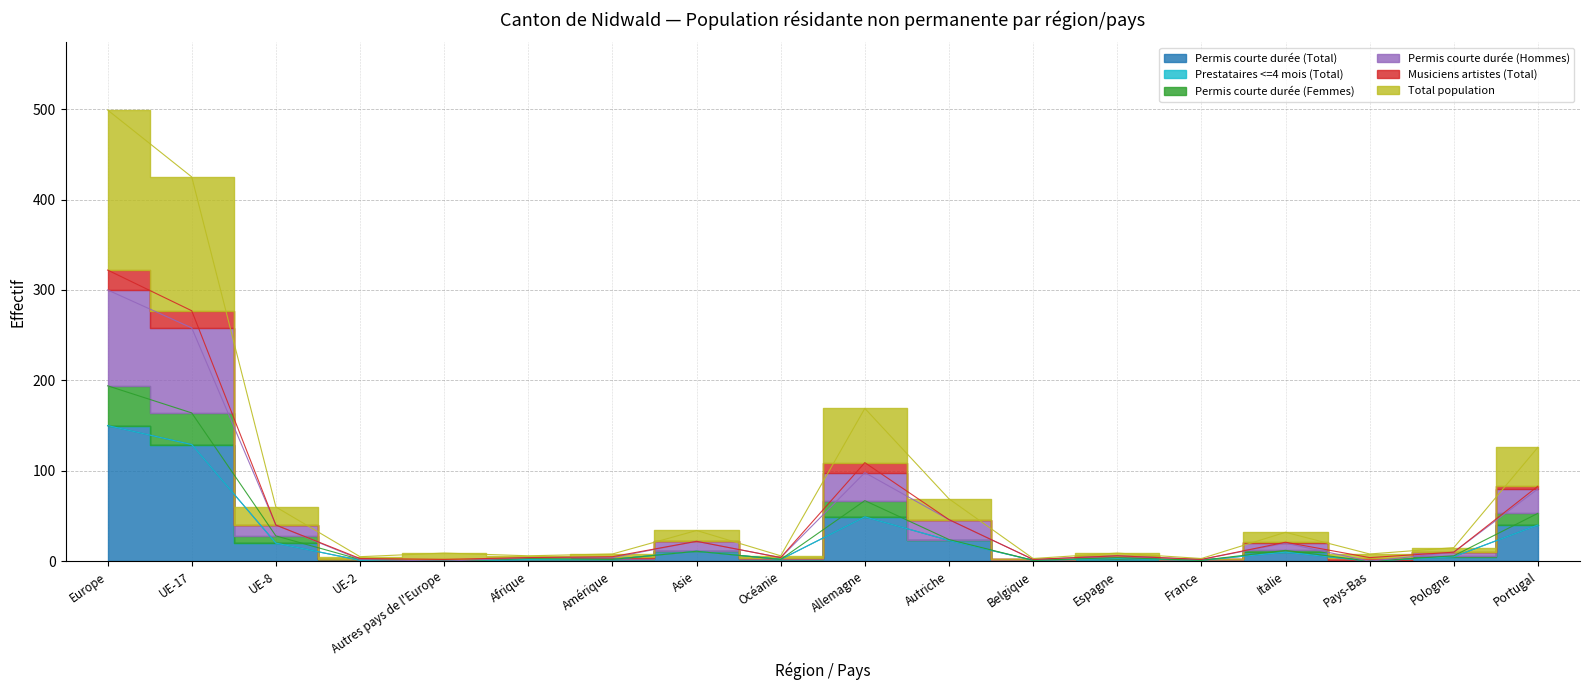

Which has a higher value, Autriche or Océanie?

Autriche